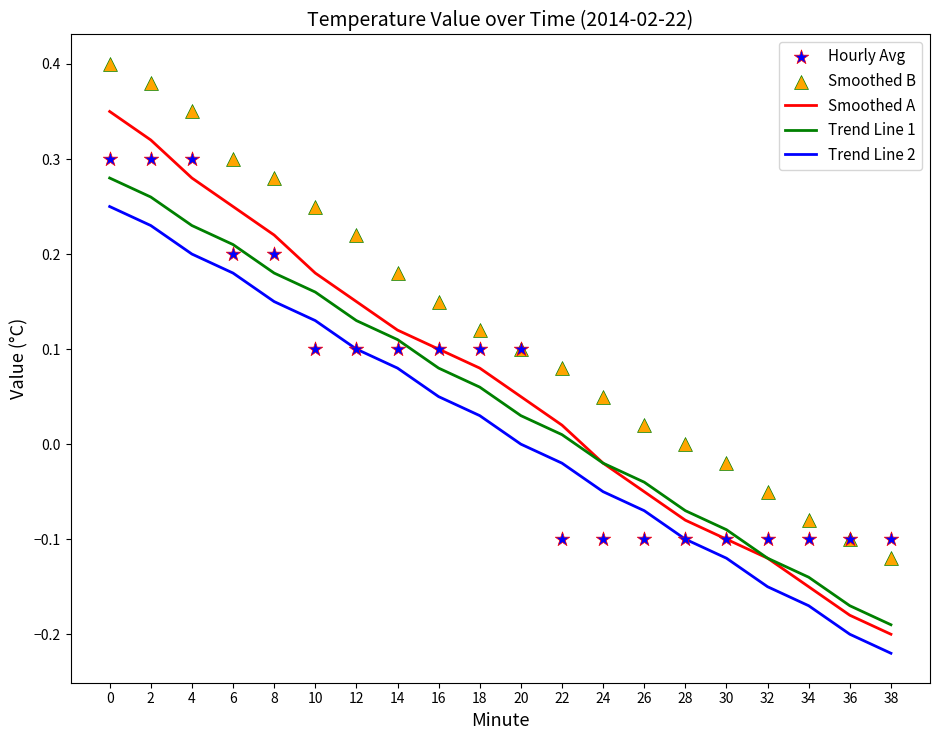

Which series contains the highest Y value?

Smoothed B